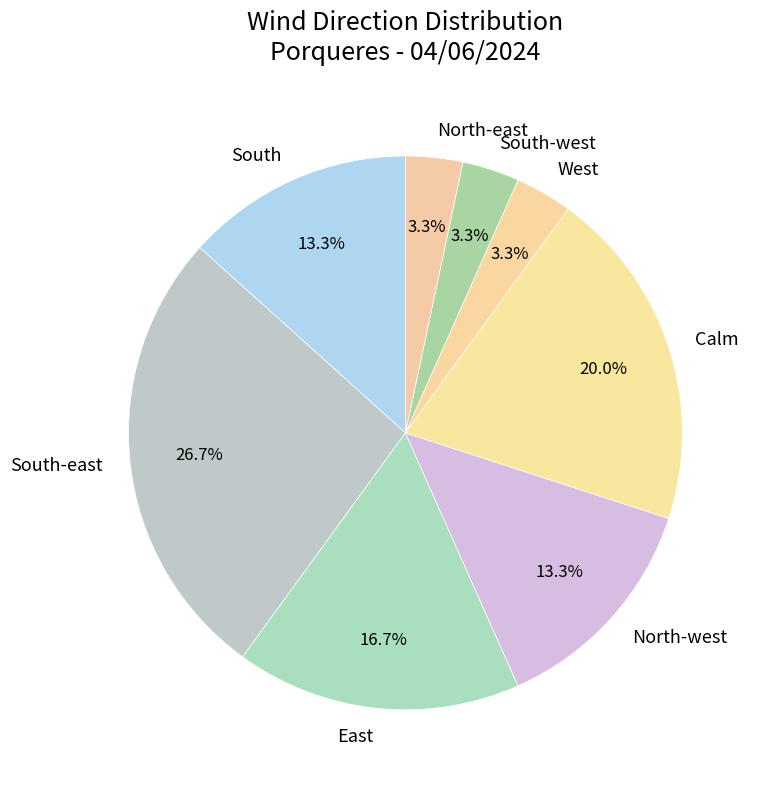

To the nearest percent, what percentage of the pie is North-west?

13%